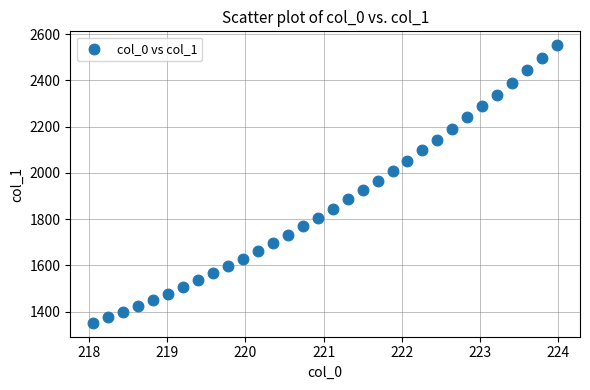

What is the range of X values (max minus min)?

5.9